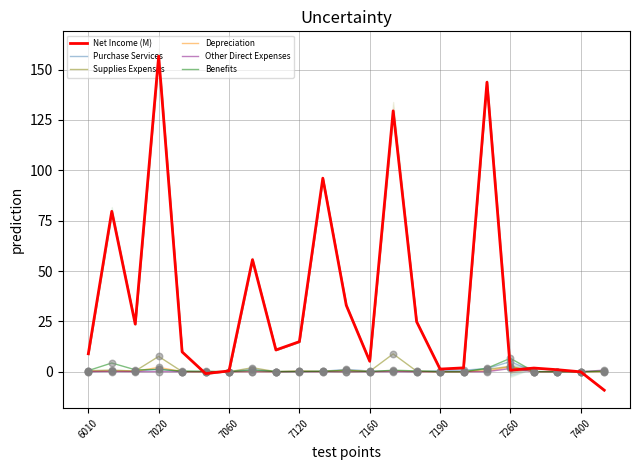

At how many categories does at least one series exceed 134?

2